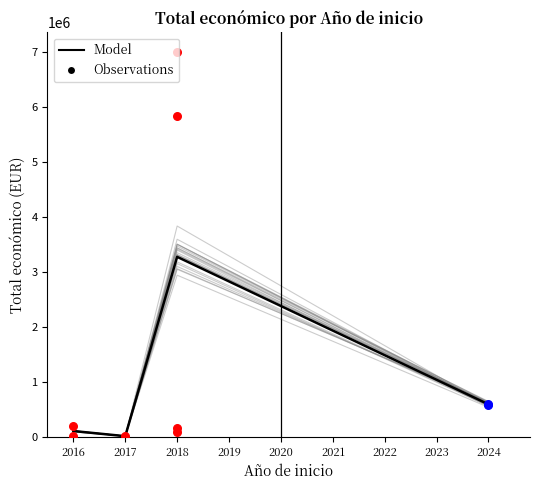

Between 2017 and 2024, which is larger?

2024